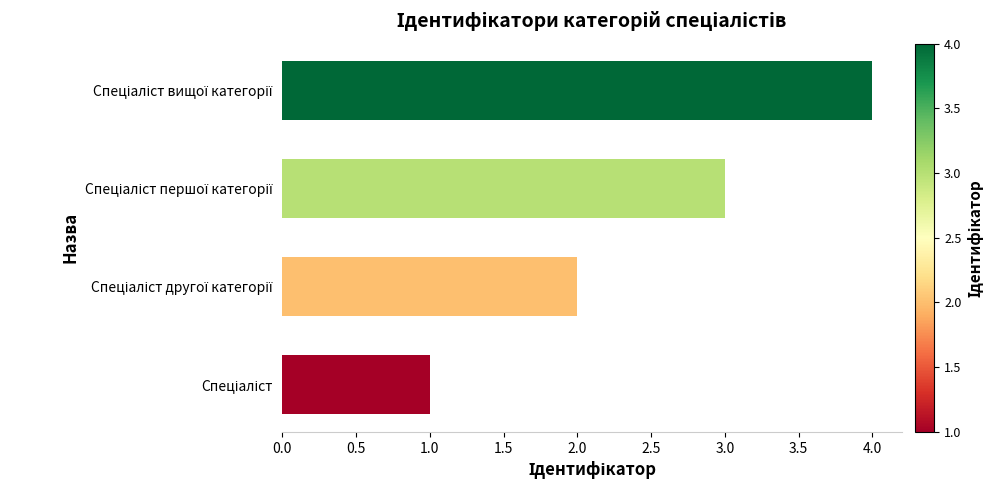

What is the difference between the maximum and minimum values?

3